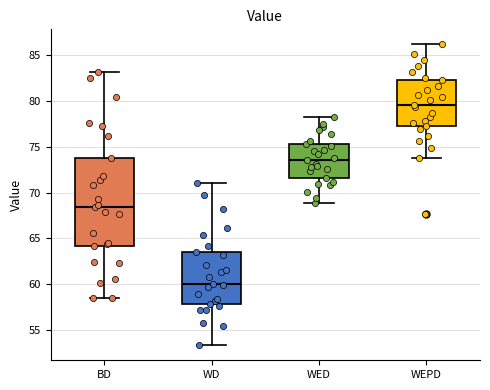

Comparing the boxes themselves (not the whiskers), which one is the tallest?

BD